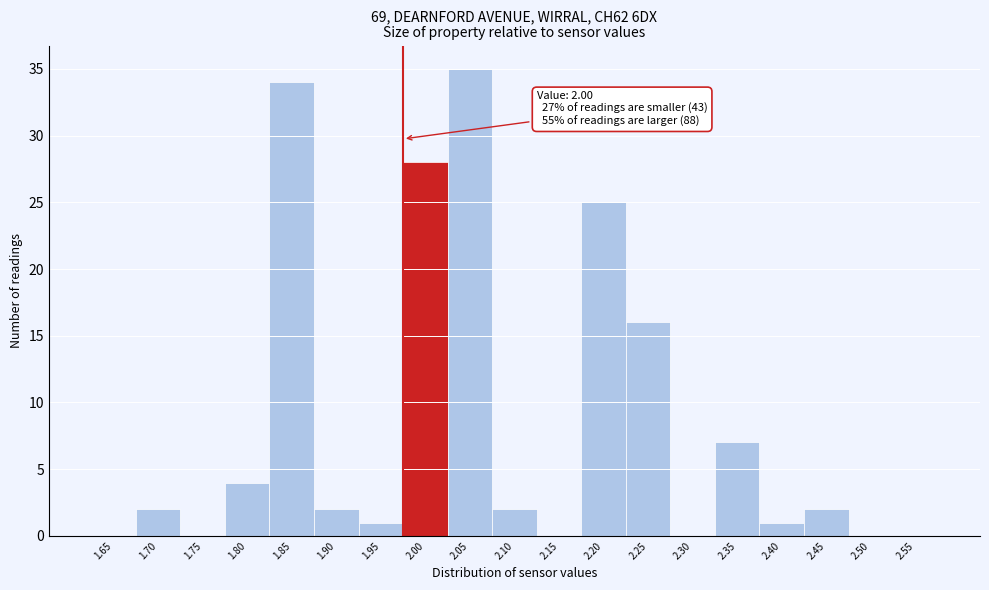

Reading left to right, extract all data points from this chart.

1.65=0	1.70=2	1.75=0	1.80=4	1.85=34	1.90=2	1.95=1	2.00=28	2.05=35	2.10=2	2.15=0	2.20=25	2.25=16	2.30=0	2.35=7	2.40=1	2.45=2	2.50=0	2.55=0